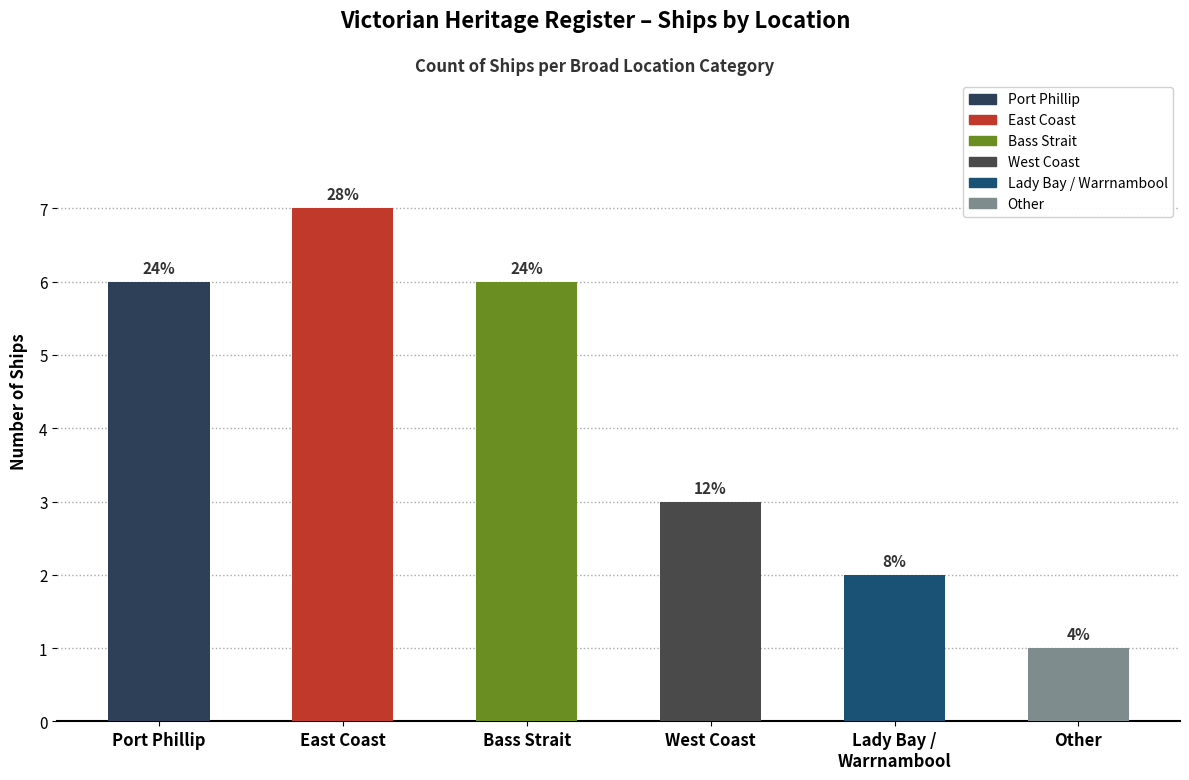

Are the bars horizontal?

No